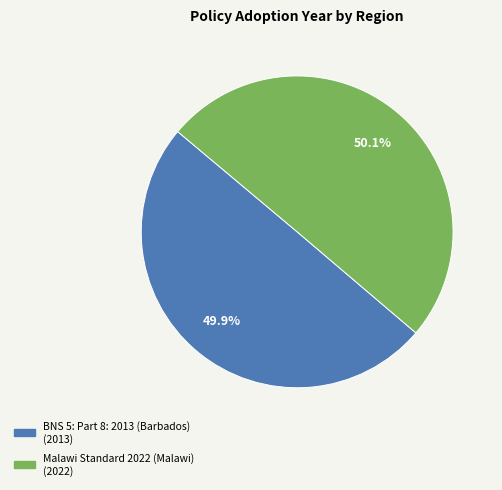

Approximately how many times larger is the value at Malawi Standard 2022 (Malawi) compared to BNS 5: Part 8: 2013 (Barbados)?

1.0